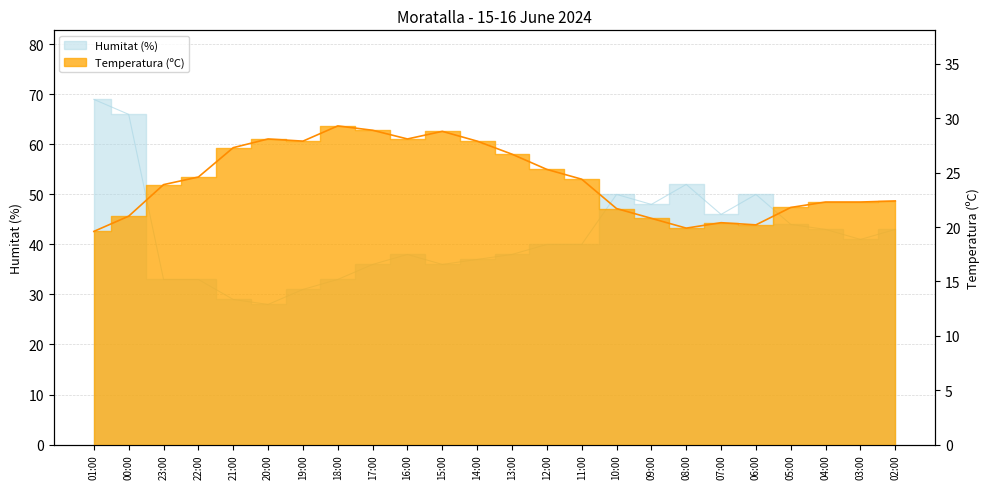

What is the sum of the Humitat (%) values at 00:00 and 04:00?

109.0